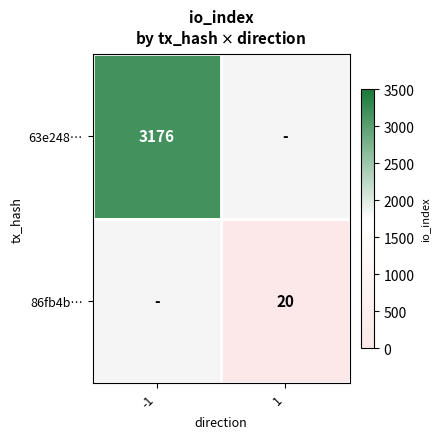

Is it true that 63e248… equals 4359 at -1?

False